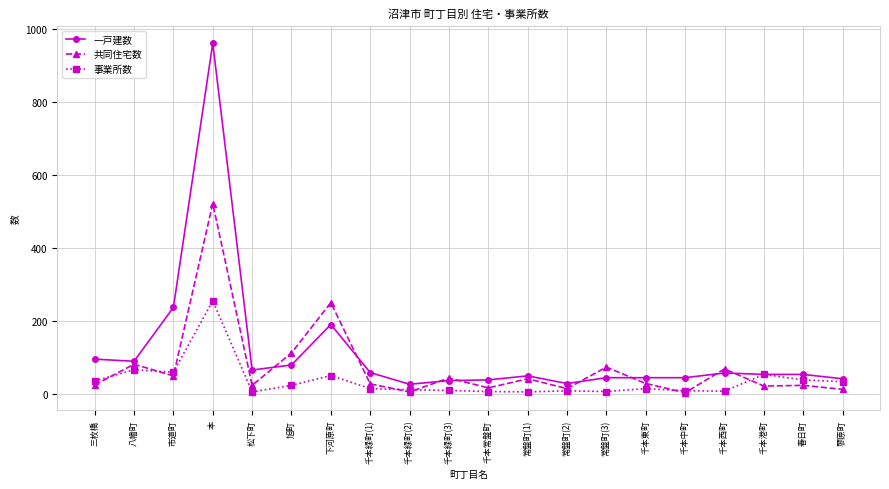

What is the label of the 7th point from the left?

下河原町